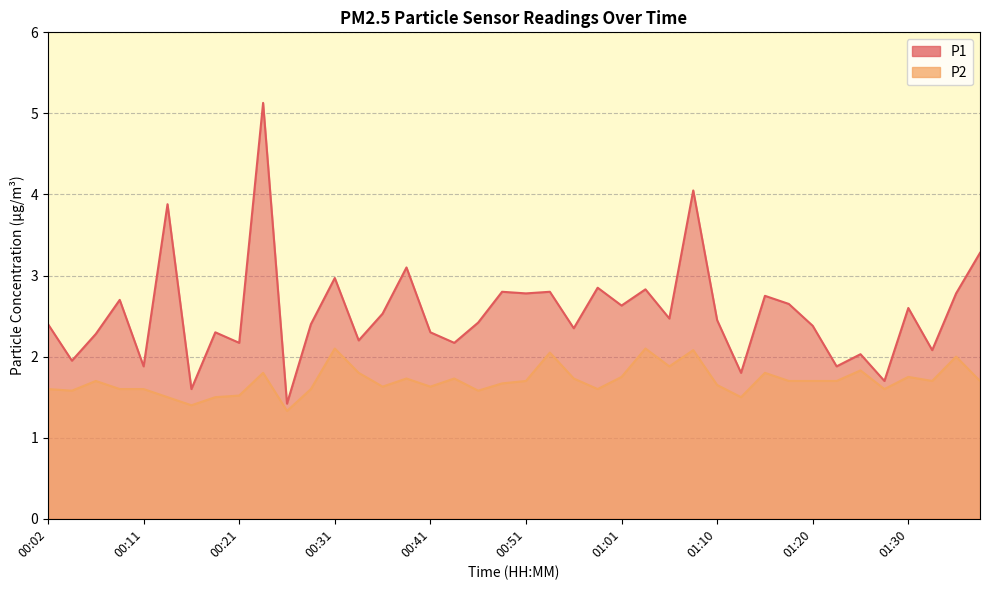

The value of P1 at 00:53 is 4.2. True or false?

False